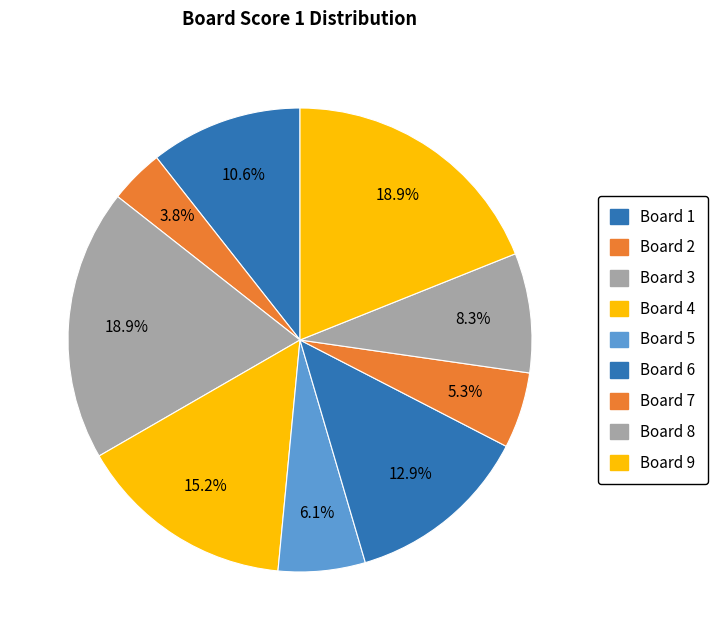

Rank the categories by value from highest to lowest.

3, 9, 4, 6, 1, 8, 5, 7, 2